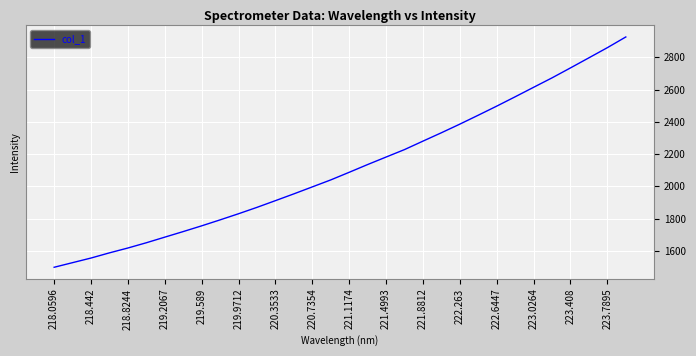

What is the maximum value shown in the chart?

2926.6